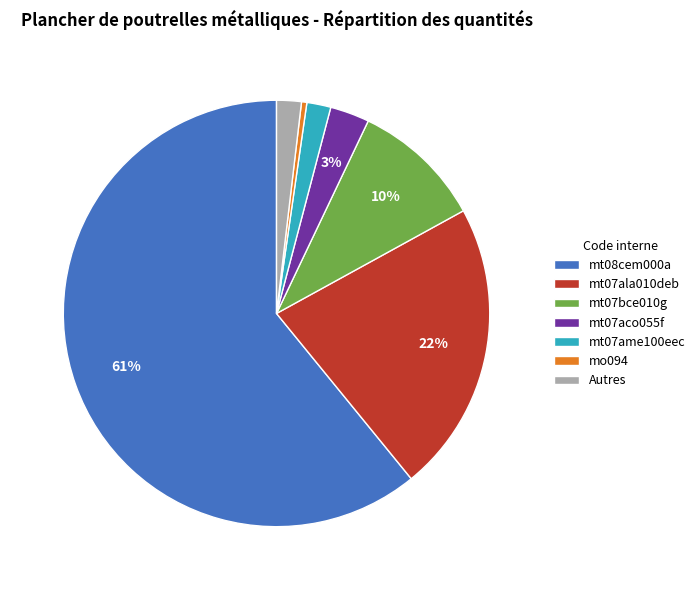

To the nearest percent, what is the combined percentage of mt08cem000a and mo094?

61%